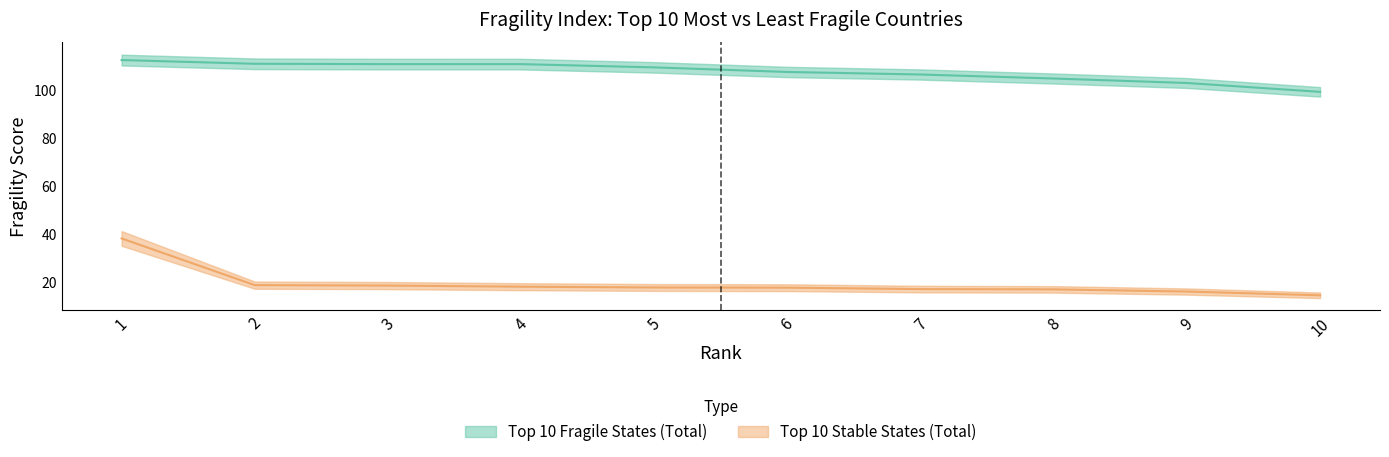

Read the Top 10 Stable States (Total) value at 1.

38.3